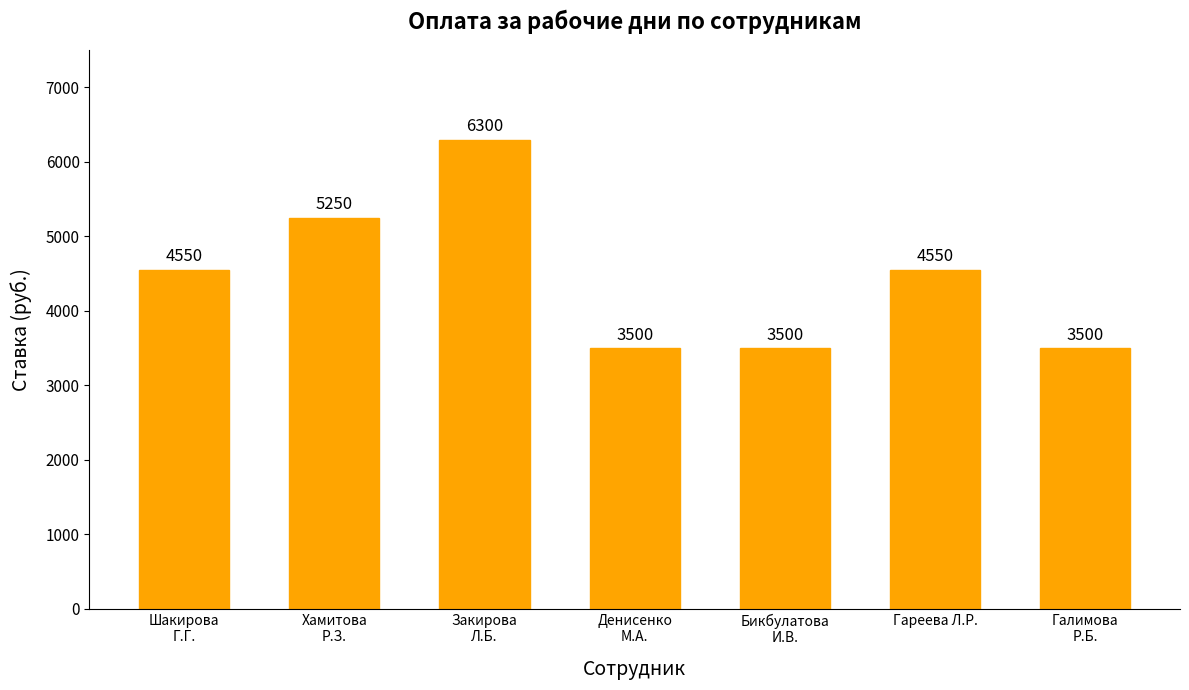

What position from the left is Хамитова
Р.З.?

2